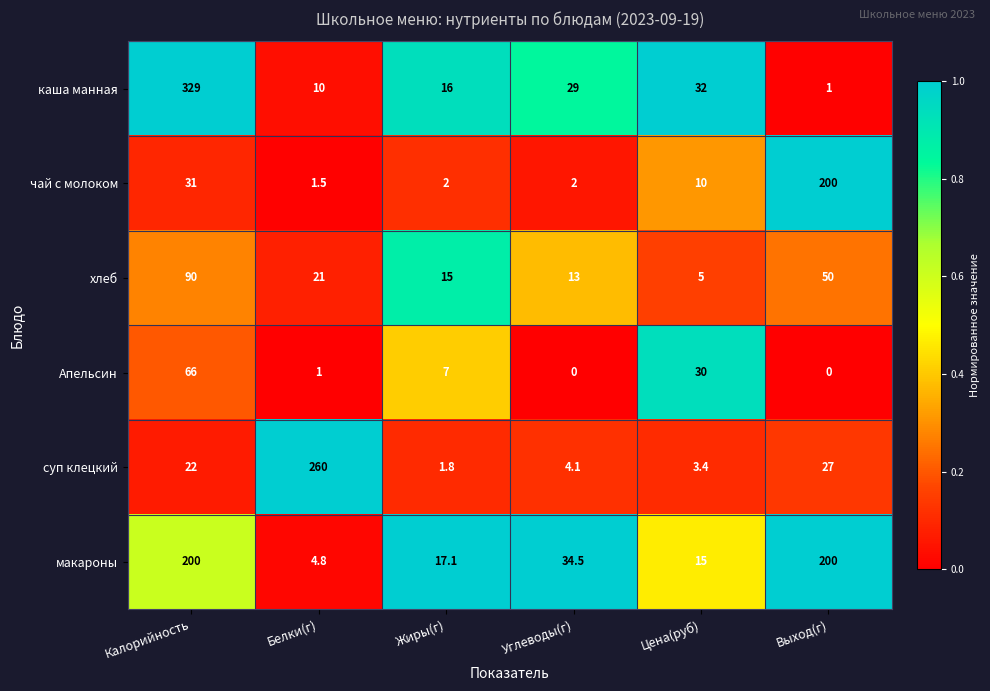

At Цена(руб), list the series in order from smallest to largest.

суп клецкий, хлеб, чай с молоком, макароны, Апельсин, каша манная